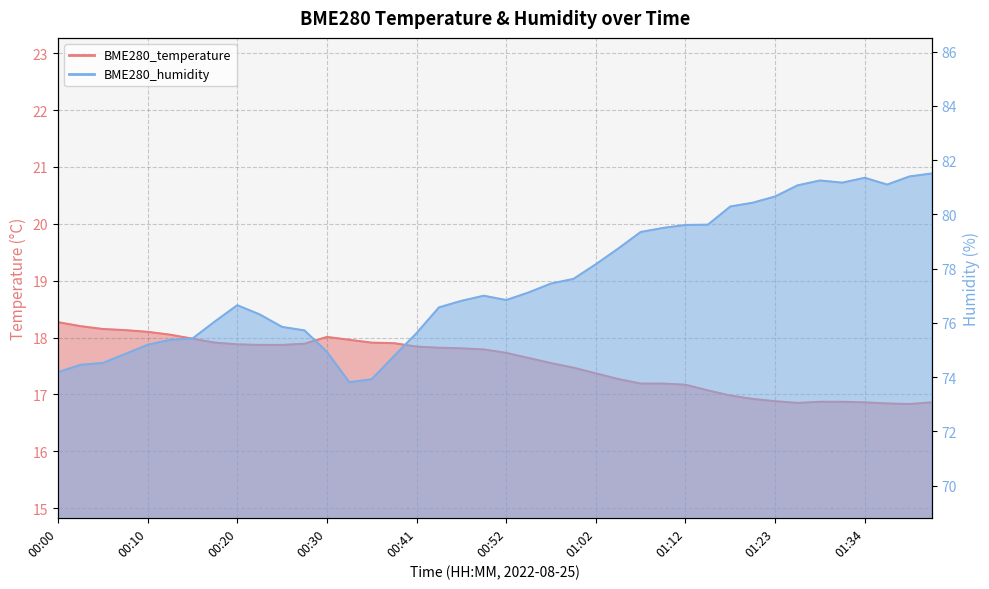

At which category is the sum across all series the highest?

01:41